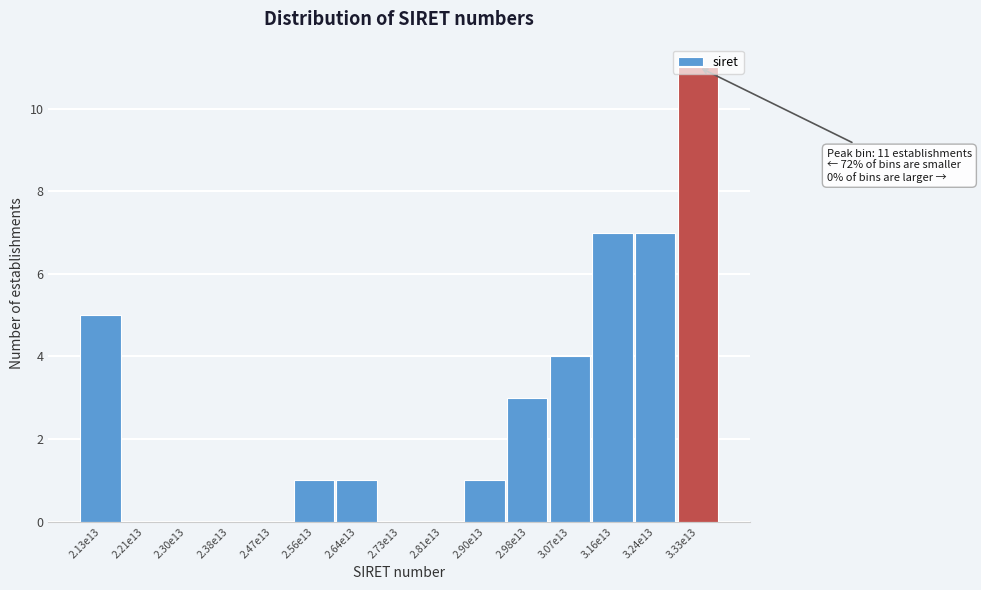

Is it true that the value at 3.07e13 is 4?

True